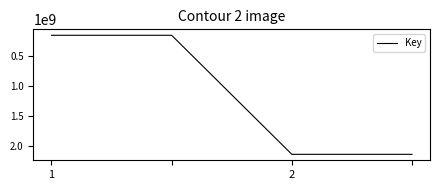

Does the chart display data point markers on the line(s)?

No